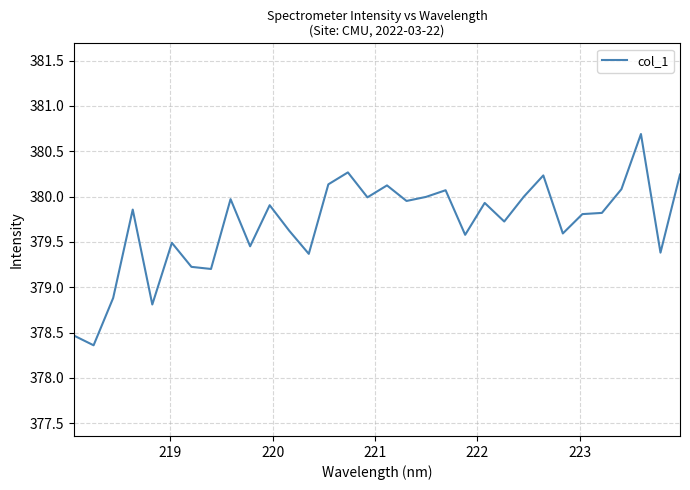

What is the minimum value shown in the chart?

378.4